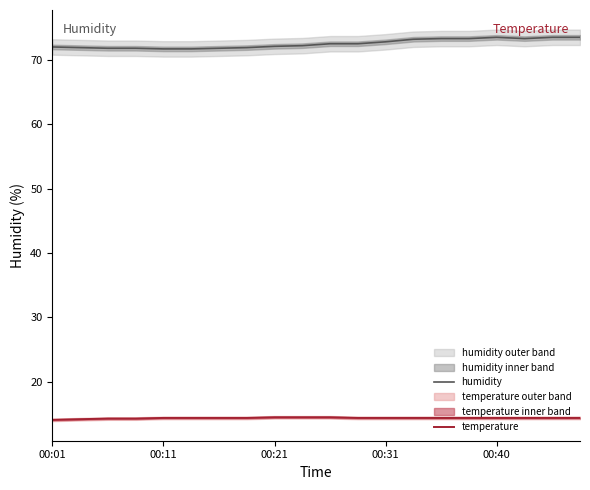

Reading left to right, what are all the values shown in this chart?

humidity: 72.0	71.9	71.8	71.8	71.7	71.7	71.8	71.9	72.1	72.2	72.5	72.5	72.8	73.2	73.3	73.3	73.5	73.3	73.5	73.5
temperature: 14.1	14.2	14.3	14.3	14.4	14.4	14.4	14.4	14.5	14.5	14.5	14.4	14.4	14.4	14.4	14.4	14.4	14.4	14.4	14.4